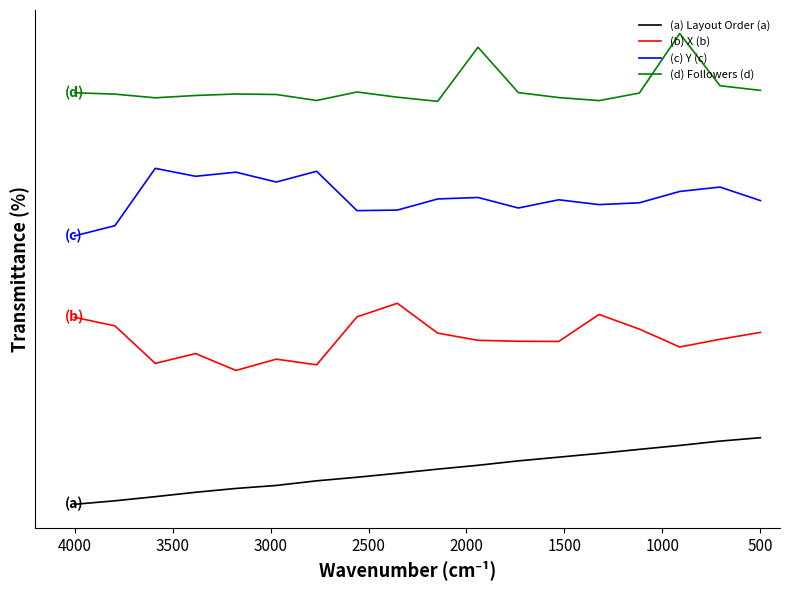

What are all the series names shown in the legend?

(a) Layout Order (a), (b) X (b), (c) Y (c), (d) Followers (d)